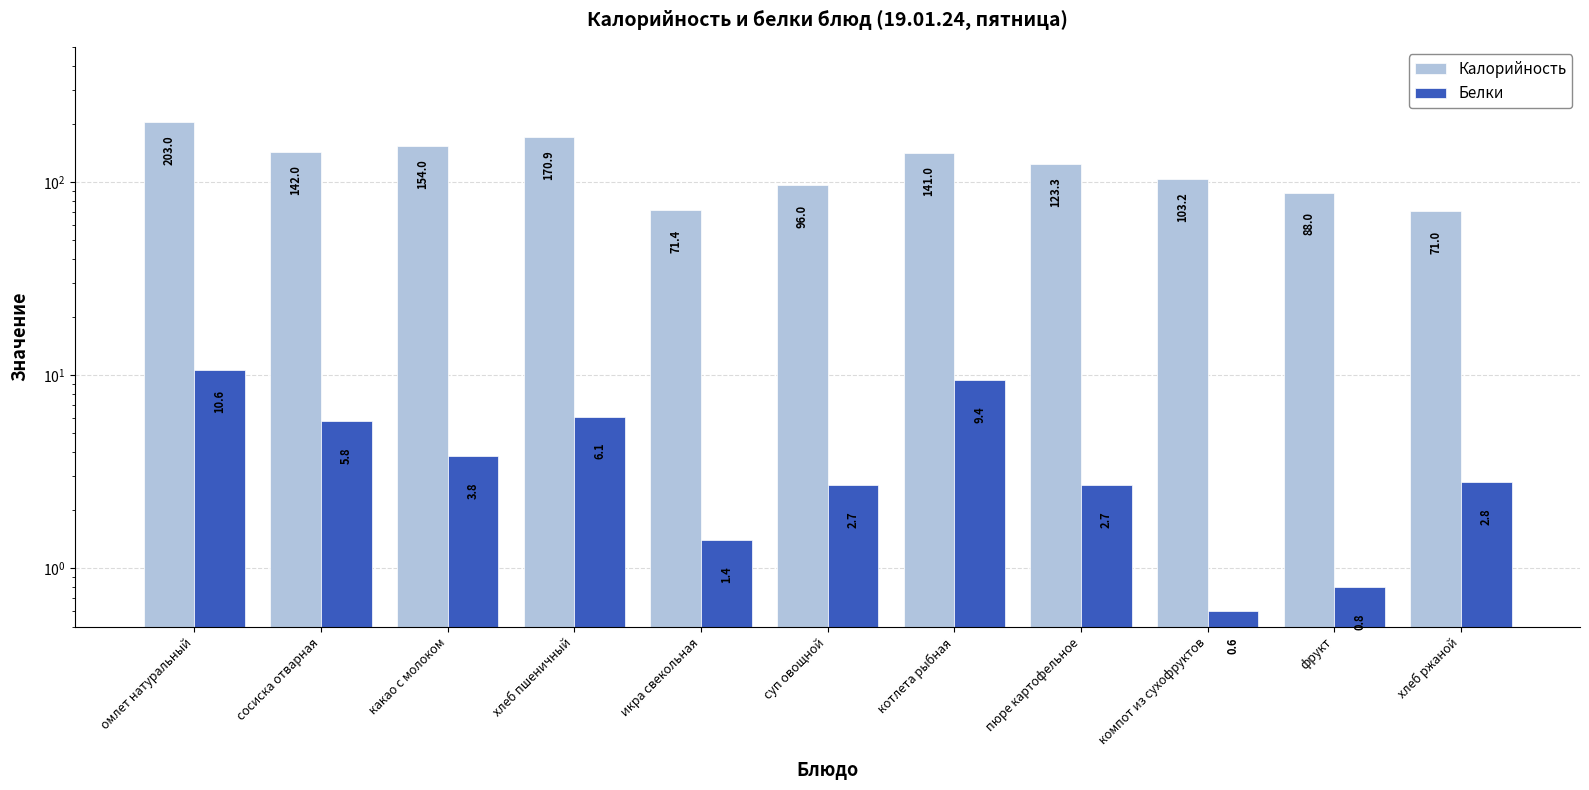

Rank the series by their average value, from highest to lowest.

Калорийность, Белки